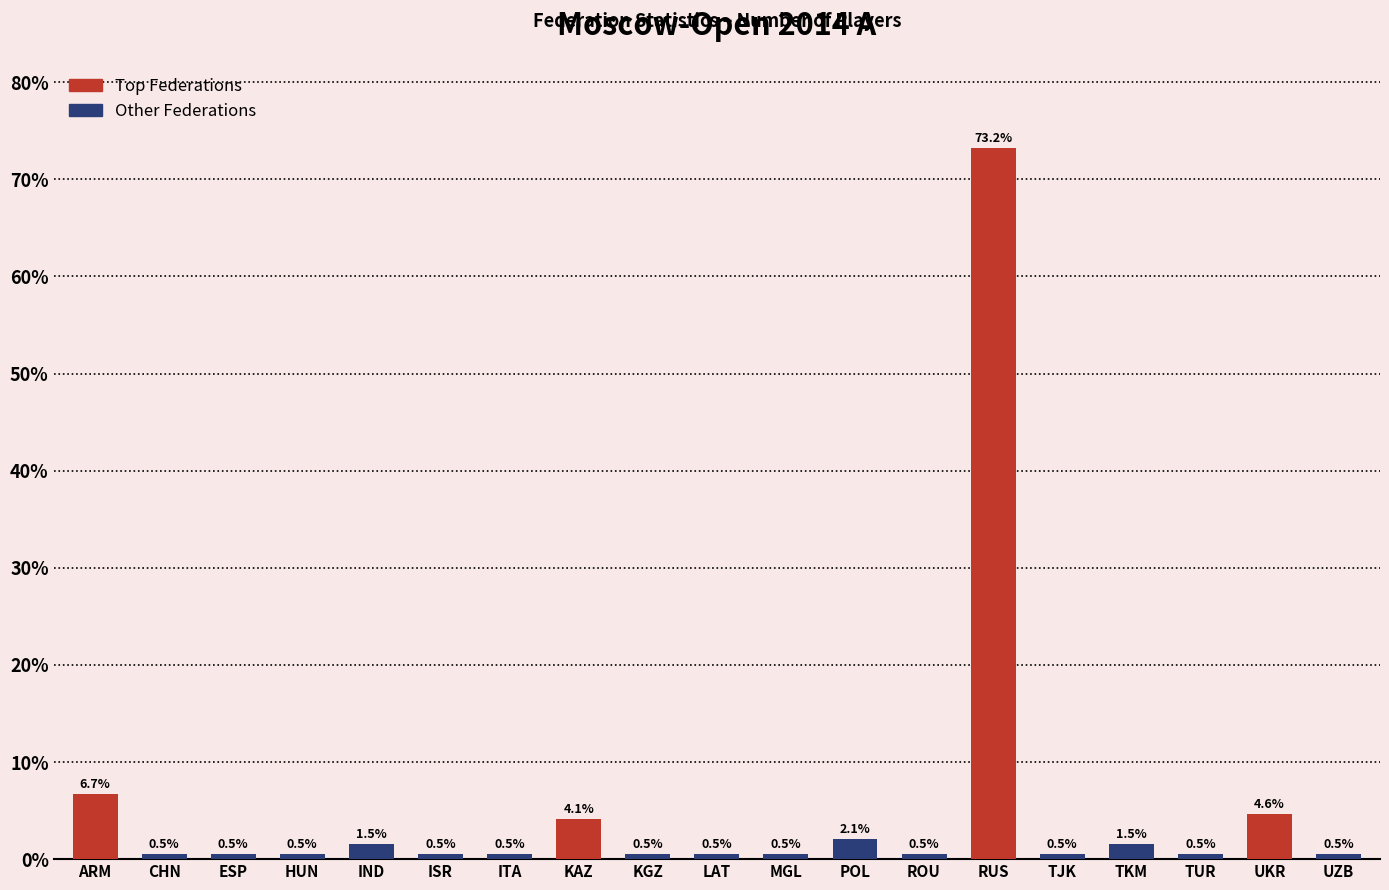

The value at IND is 1.5. True or false?

True